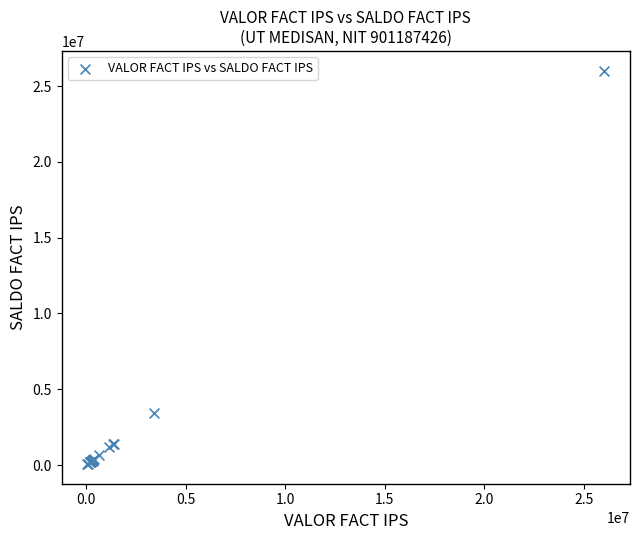

What Y value in the scatter plot is closest to 13046960?

3414480